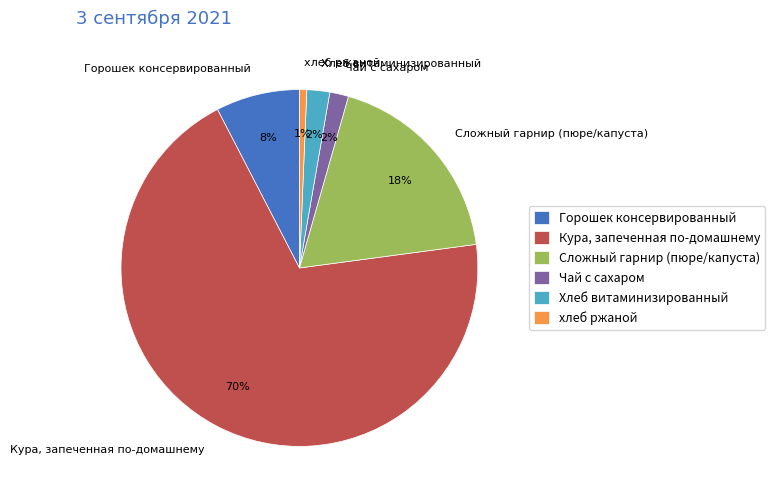

Which category has the biggest portion of the pie?

Кура, запеченная по-домашнему